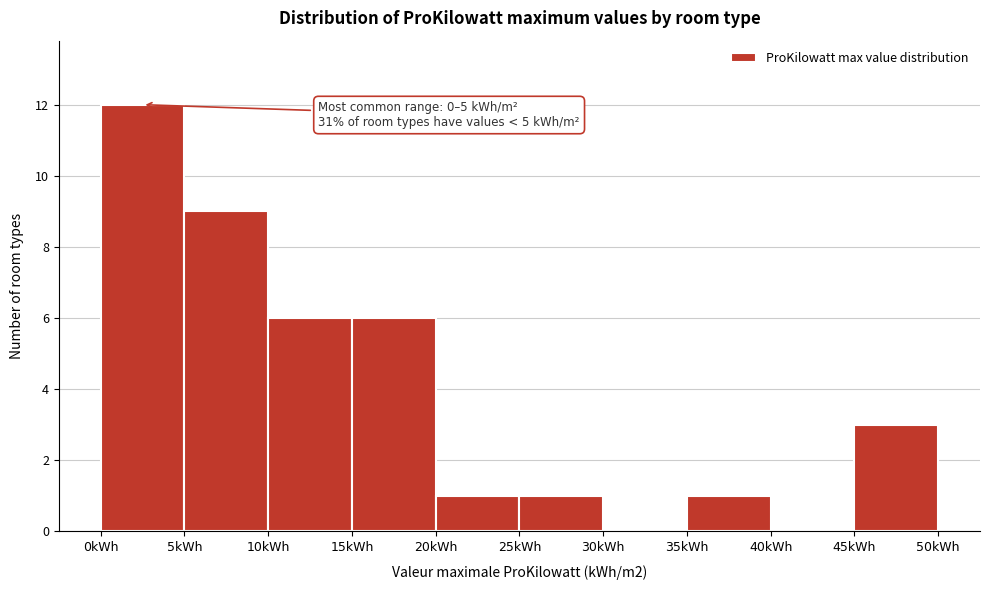

Which range on the x-axis has the tallest bar?

0 to 5